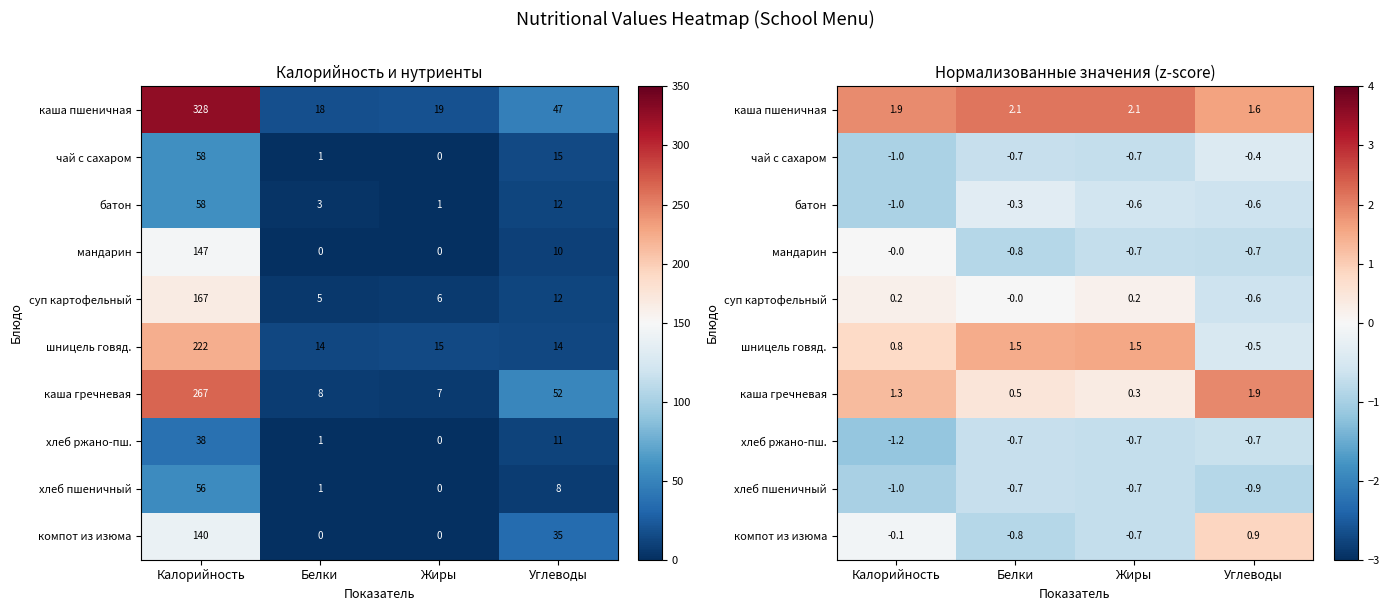

At which label does компот из изюма reach its peak?

Углеводы